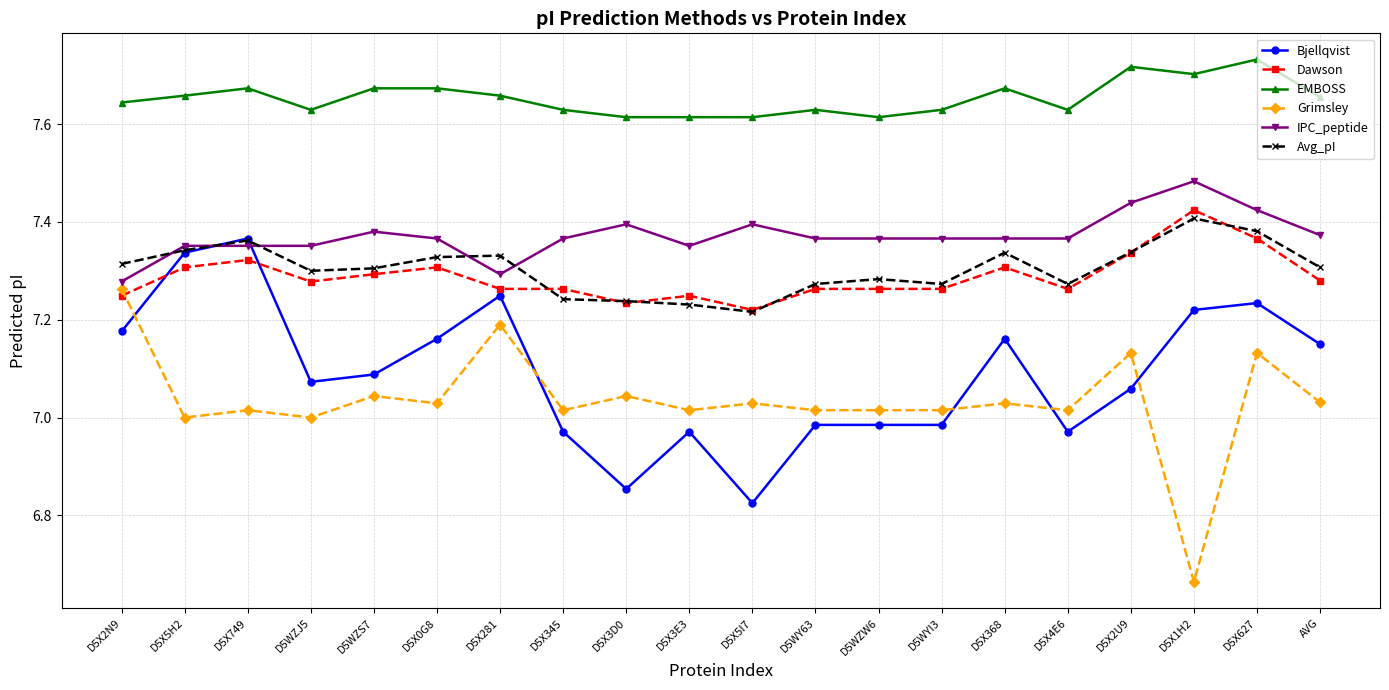

Does the chart have visible grid lines?

Yes